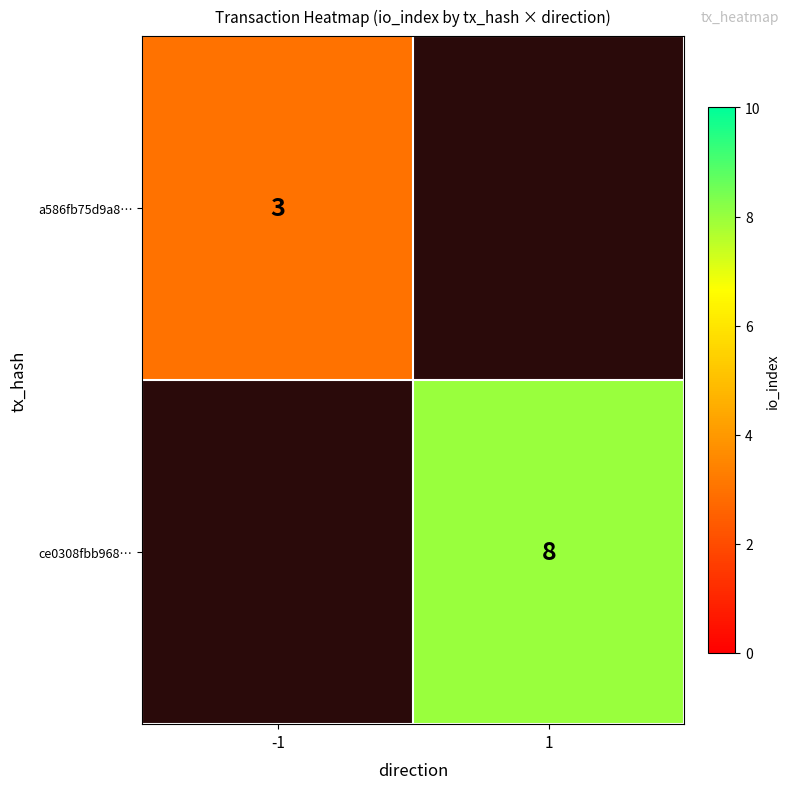

Between -1 and 1, which is larger?

1